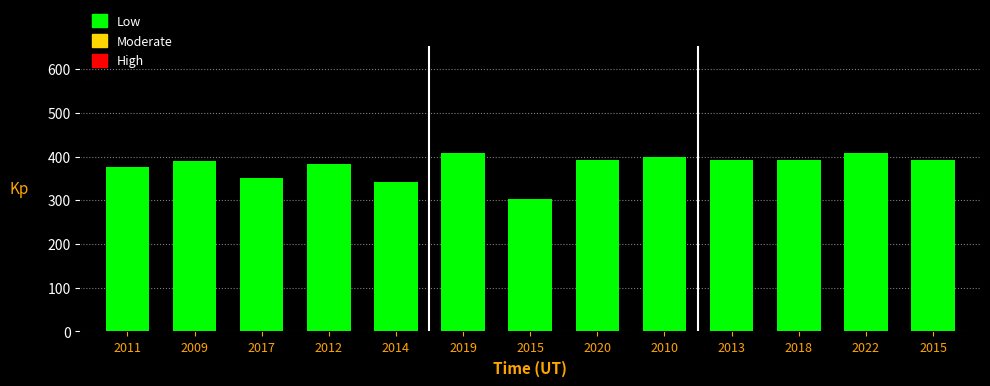

At which label does the data first exceed 392?

2019